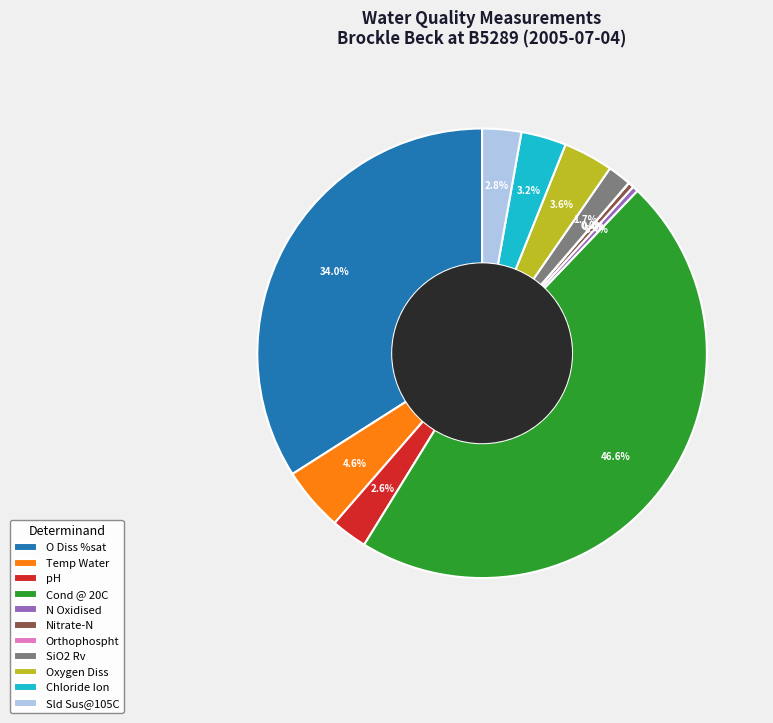

Is Nitrate-N the majority of the pie?

No